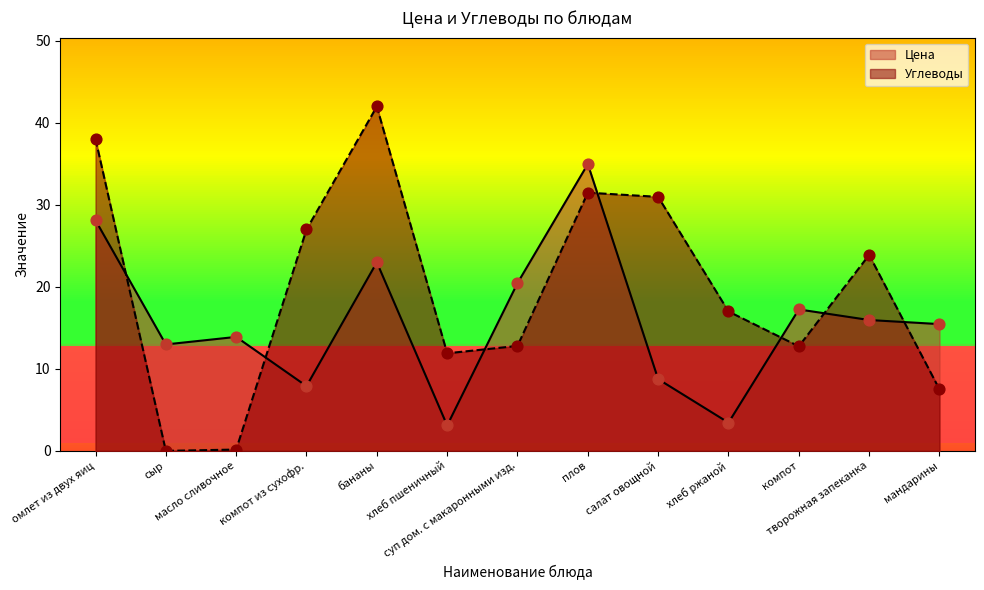

Which series has the widest spread of Y values?

Углеводы